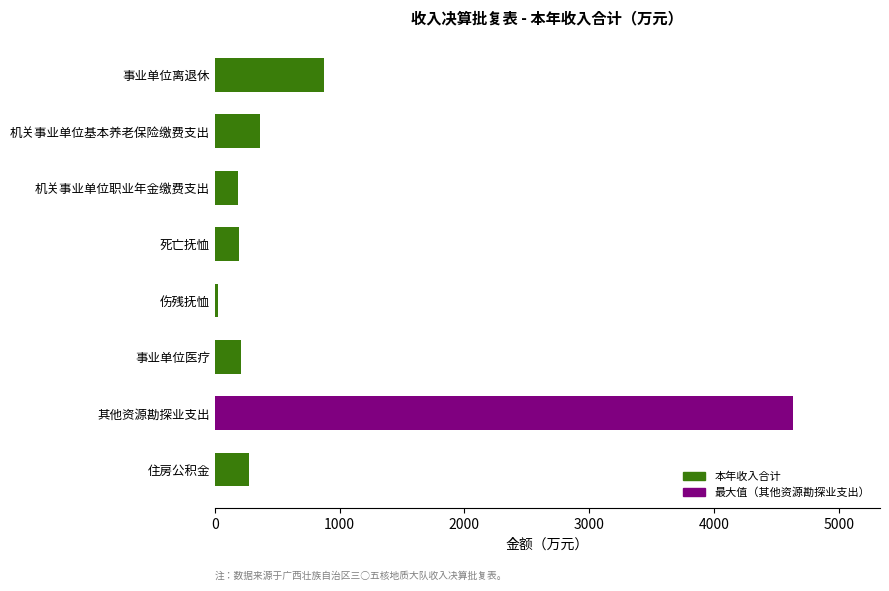

Between 事业单位离退休 and 死亡抚恤, which is larger?

事业单位离退休